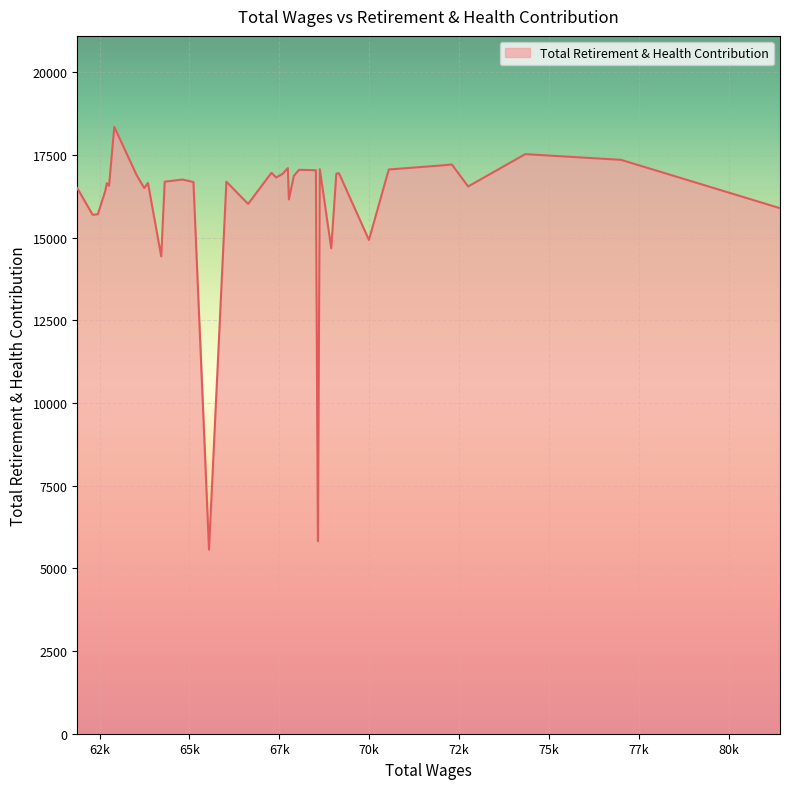

What is the difference between the maximum and minimum values?

12782